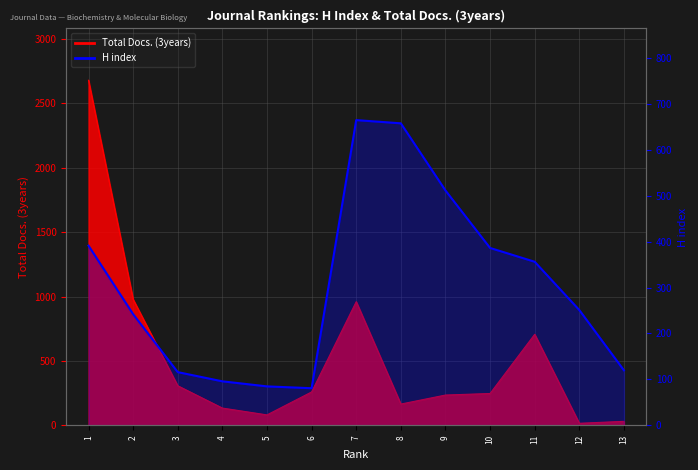

How many categories are shown in the chart?

13